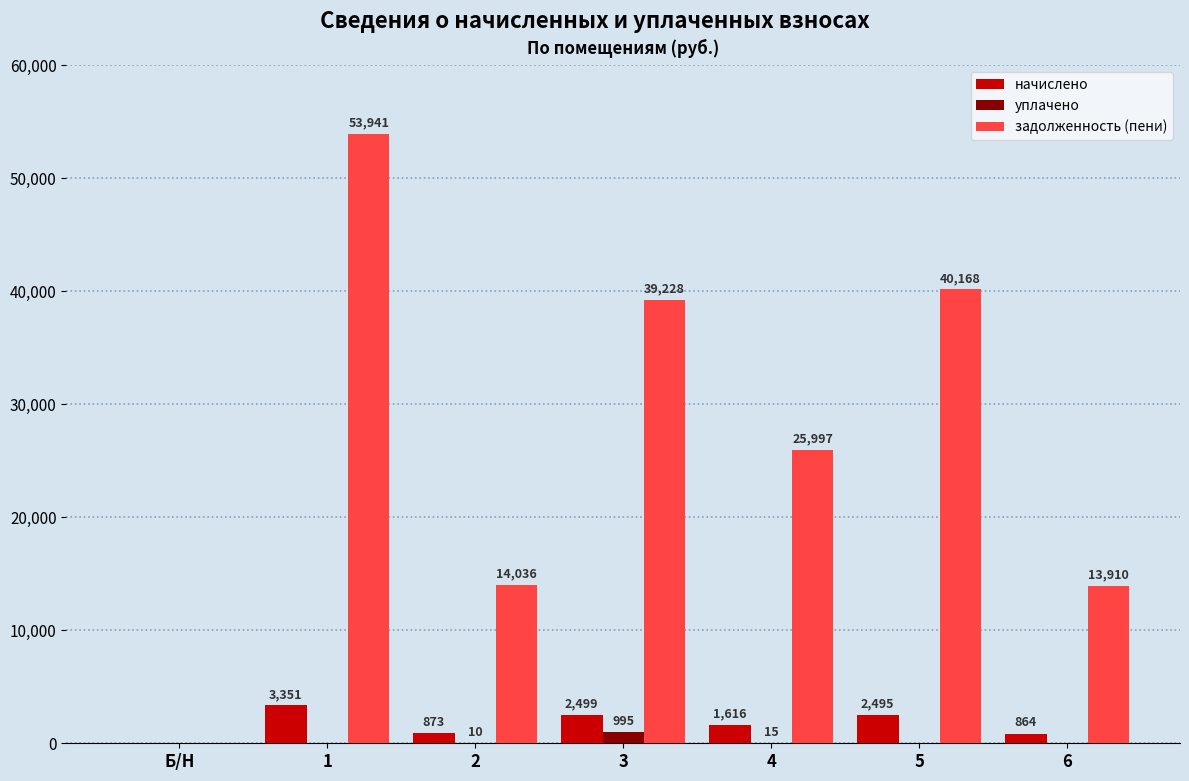

Where is начислено nearest to the value 1675?

4